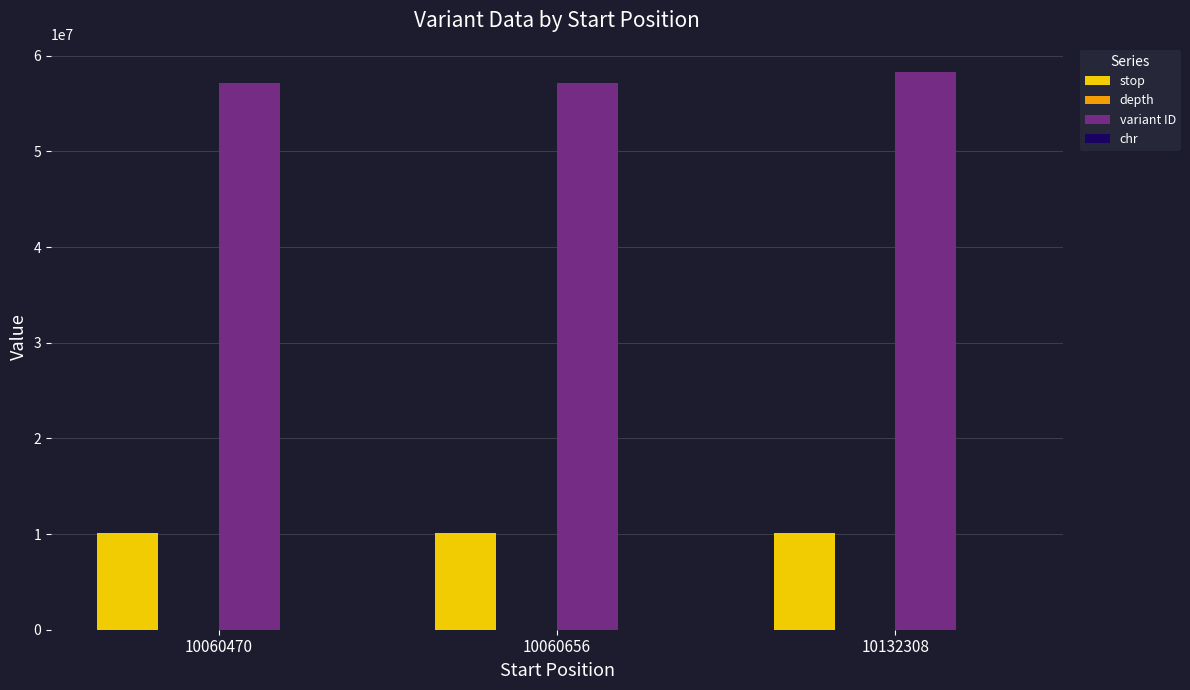

Are the bars horizontal?

No